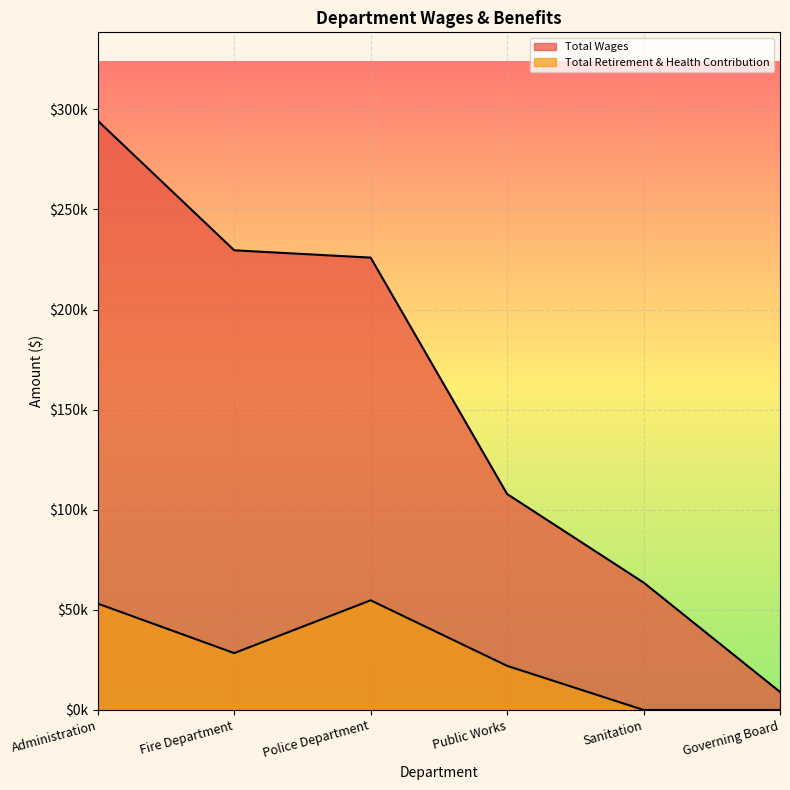

At which label does Total Retirement & Health Contribution reach its peak?

Police Department